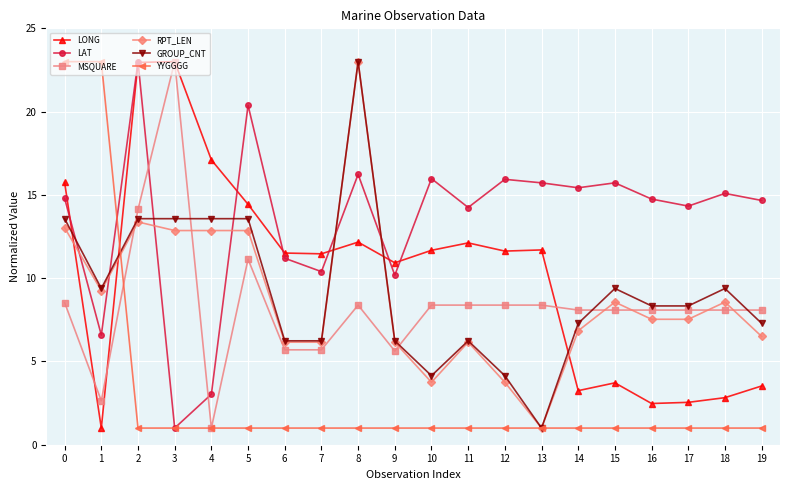

What is the value of the LAT point at the 13th from the left?

15.9